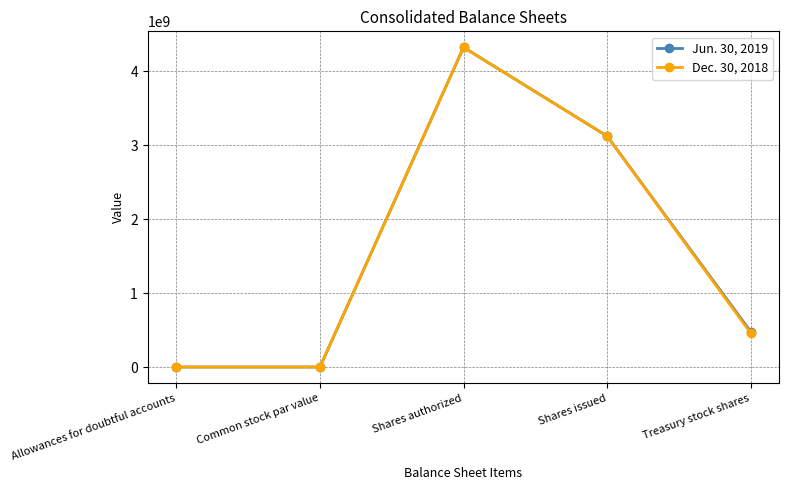

How many categories are shown in the chart?

5